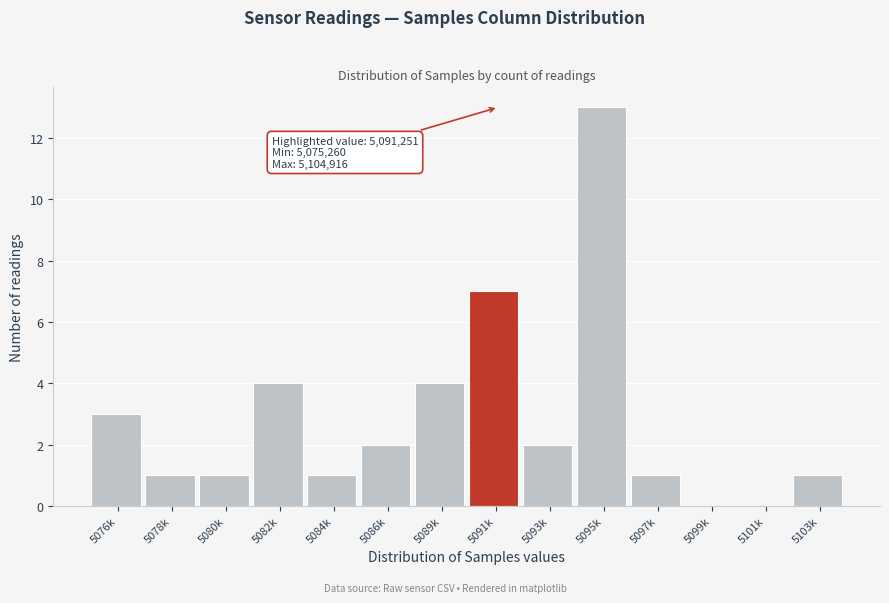

Reading right to left, extract all data points from this chart.

5103k=1	5101k=0	5099k=0	5097k=1	5095k=13	5093k=2	5091k=7	5089k=4	5086k=2	5084k=1	5082k=4	5080k=1	5078k=1	5076k=3